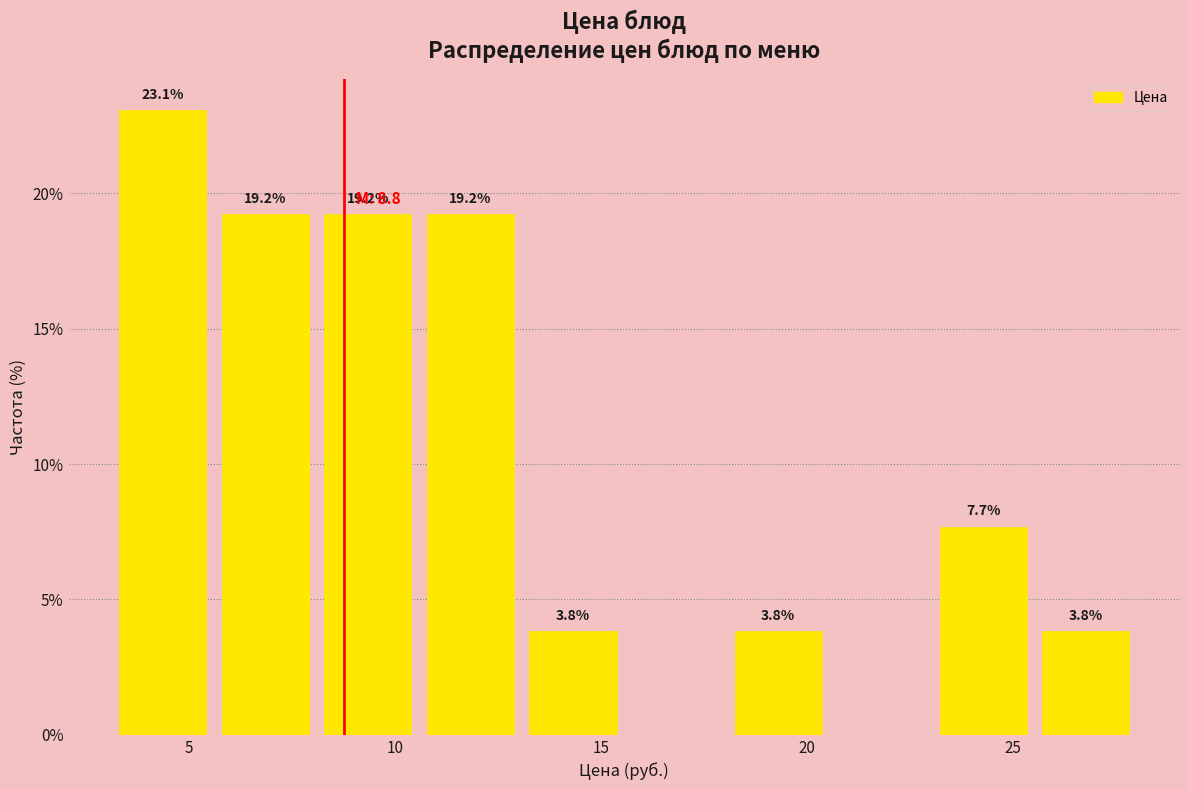

Over which range of the x-axis is the bar tallest?

3.0 to 5.5